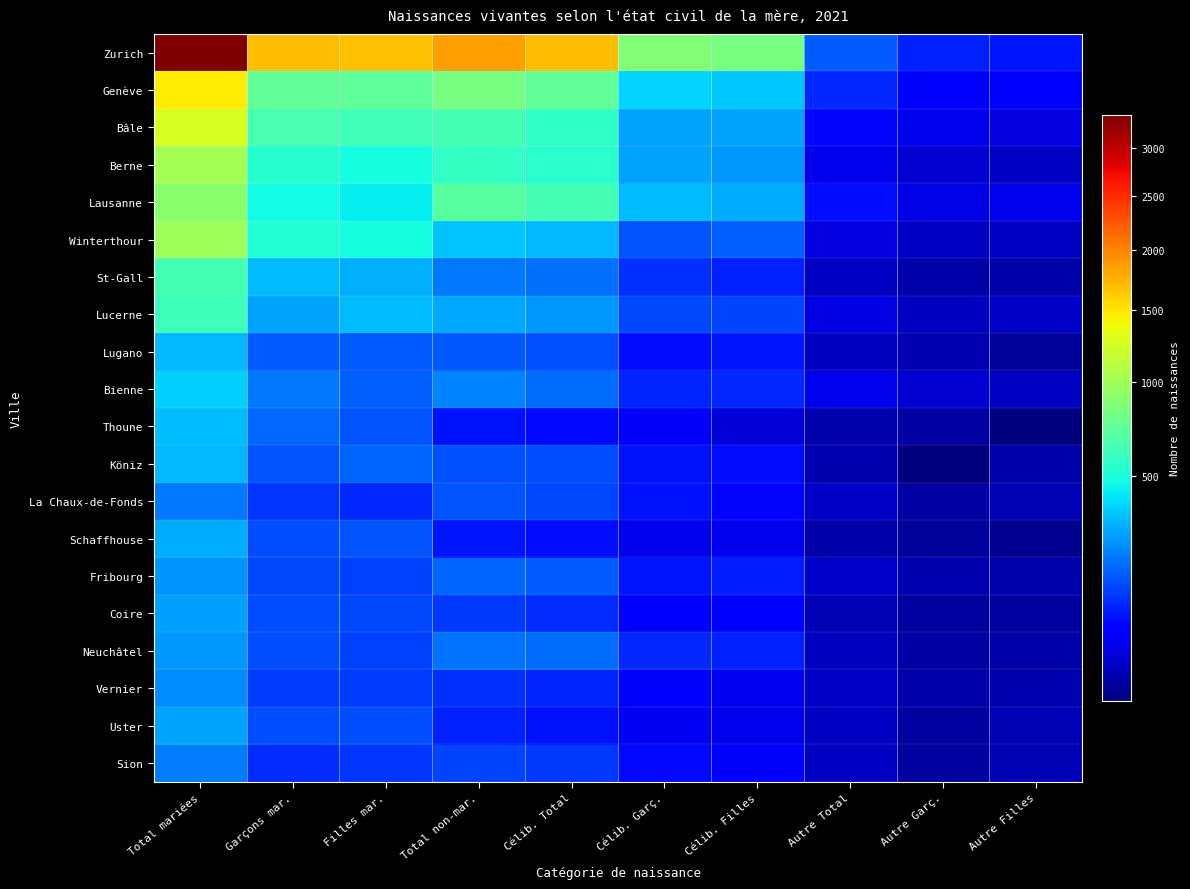

Which series has the largest total across all categories?

Zurich